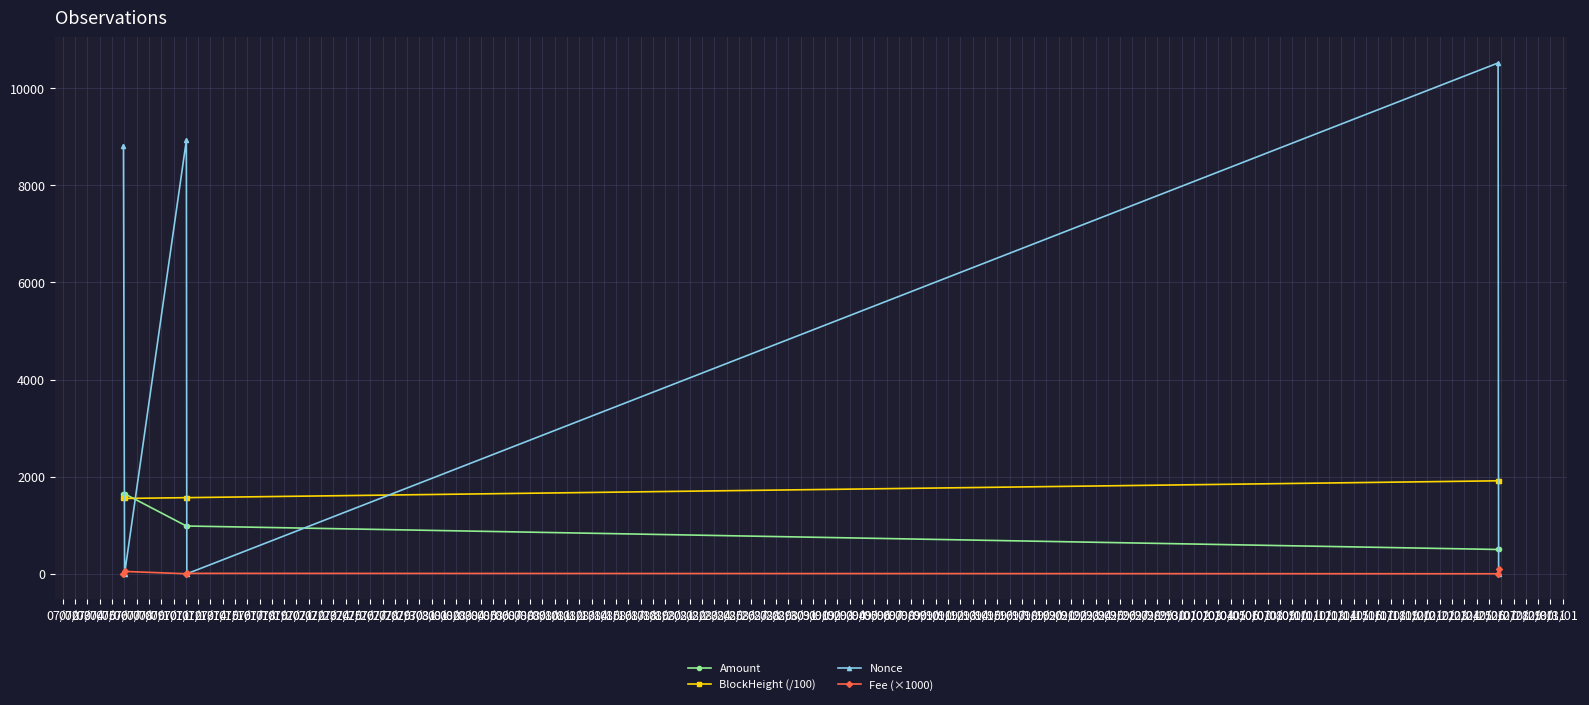

In Nonce, how many points are lower than both neighbors (excluding endpoints)?

2